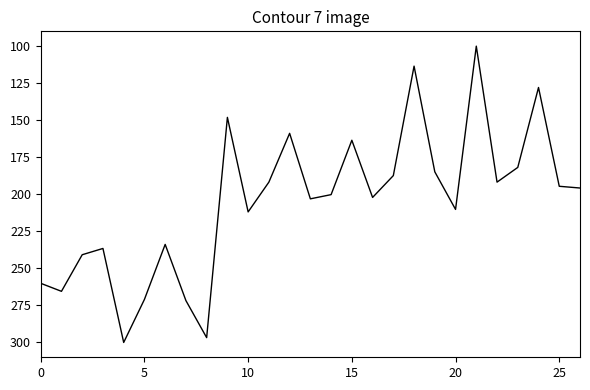

What is the smallest value displayed?

100.0